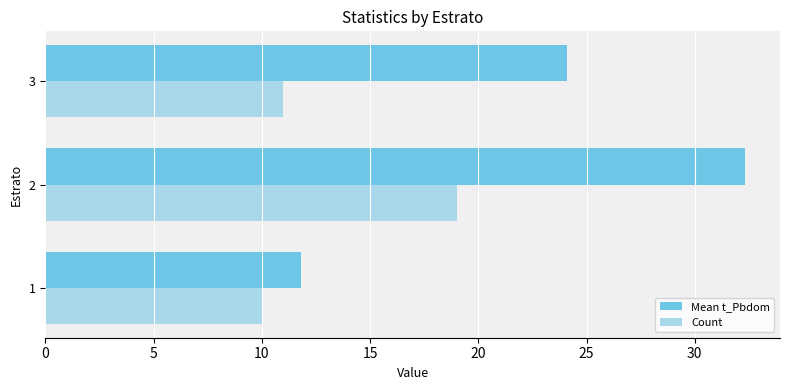

Rank the series by their maximum value, from lowest to highest.

Count, Mean t_Pbdom